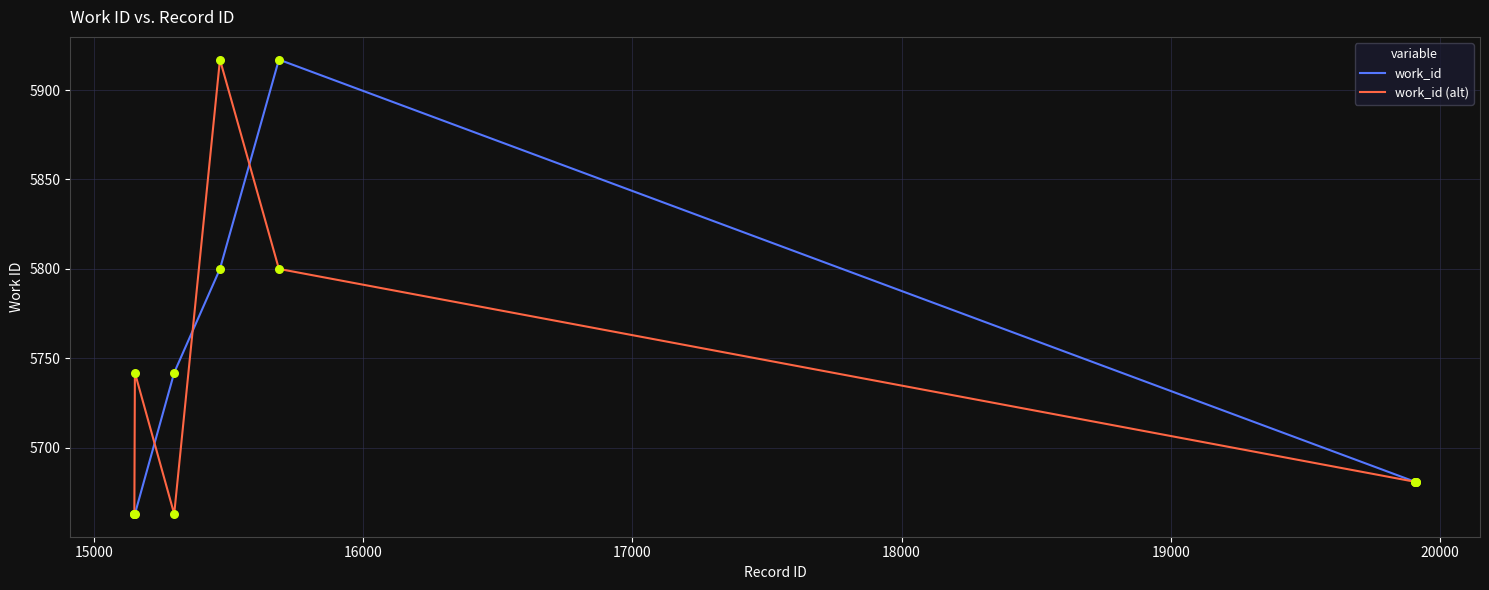

What is the highest value of the work_id series?

5917